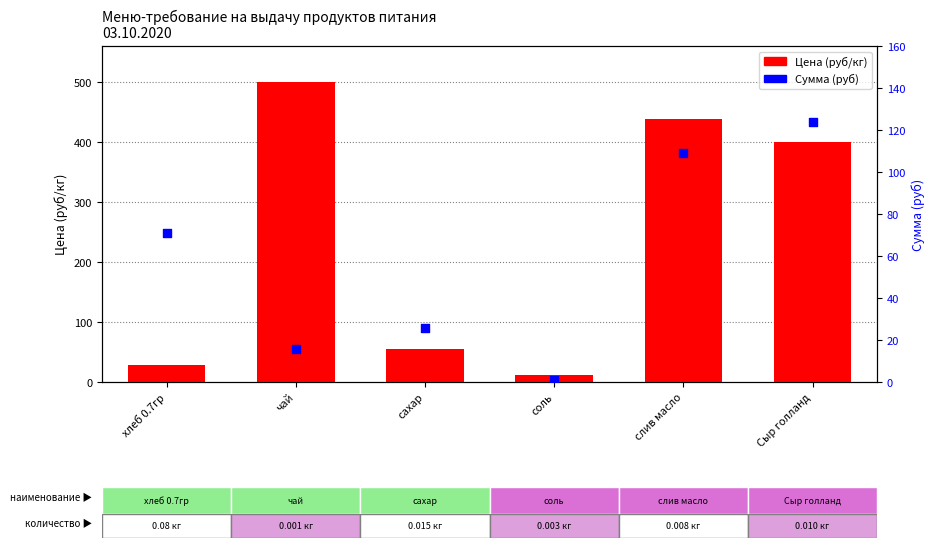

What is the total value across all series at чай?

515.5